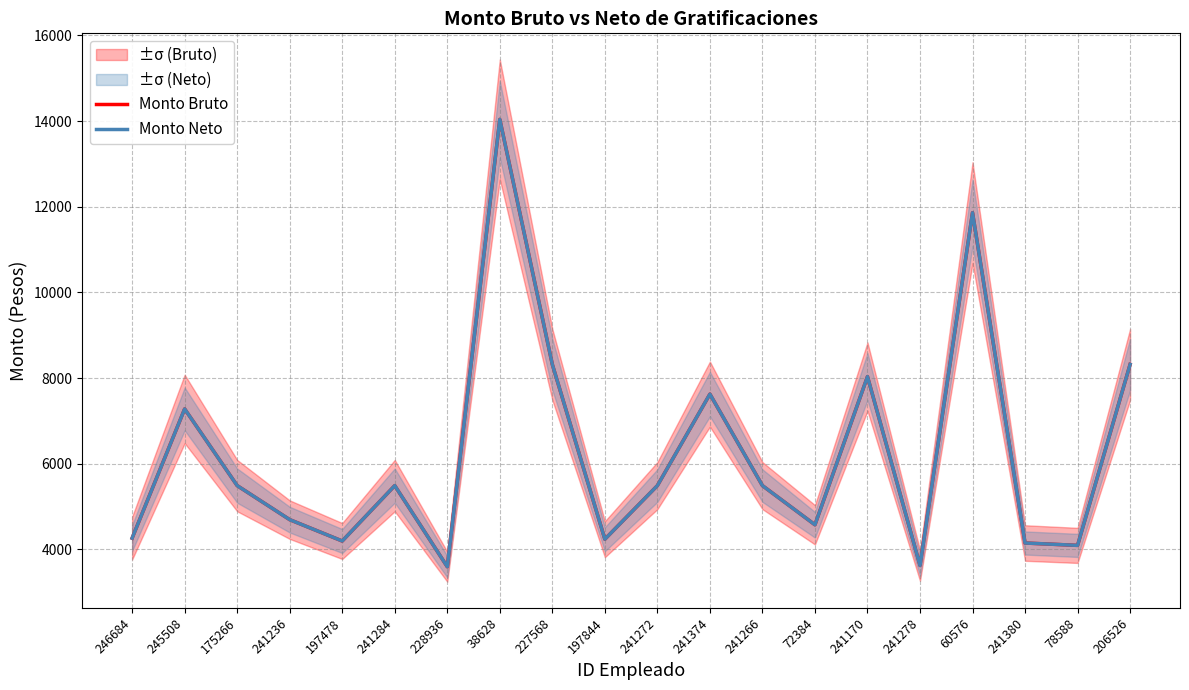

Reading left to right, what are all the values shown in this chart?

Monto Bruto: 4262.2	7278.9	5488.4	4693.9	4194.8	5488.4	3594.2	14040.6	8318.7	4236.6	5488.4	7625.5	5488.4	4574.0	8034.0	3623.3	11861.4	4148.1	4092.6	8318.7
Monto Neto: 4262.2	7278.9	5488.4	4693.9	4194.8	5488.4	3594.2	14040.6	8318.7	4236.6	5488.4	7625.5	5488.4	4574.0	8034.0	3623.3	11861.4	4148.1	4092.6	8318.7